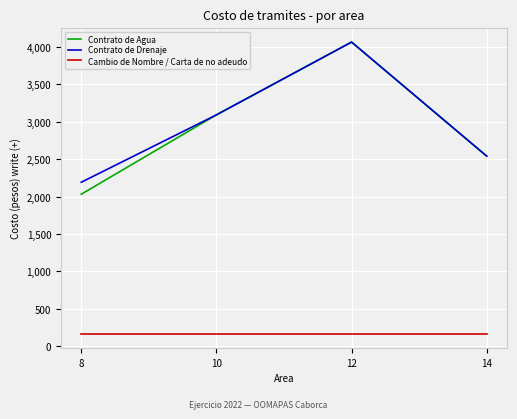

List the labels in order of Contrato de Agua value, largest first.

12, 10, 14, 8